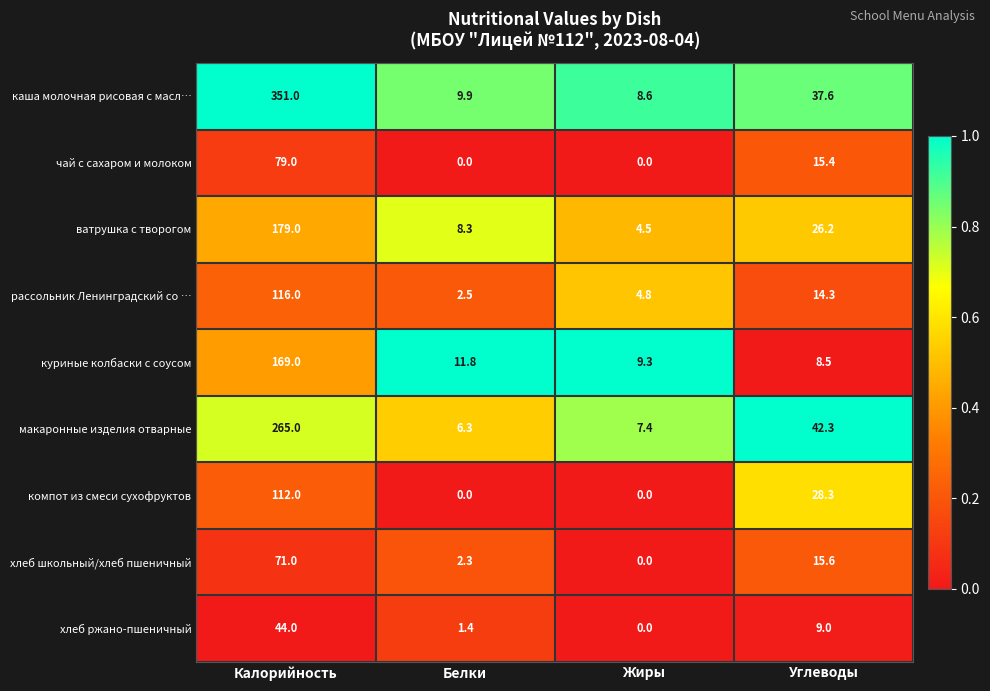

Count the чай с сахаром и молоком values in the range 0 to 79.

4